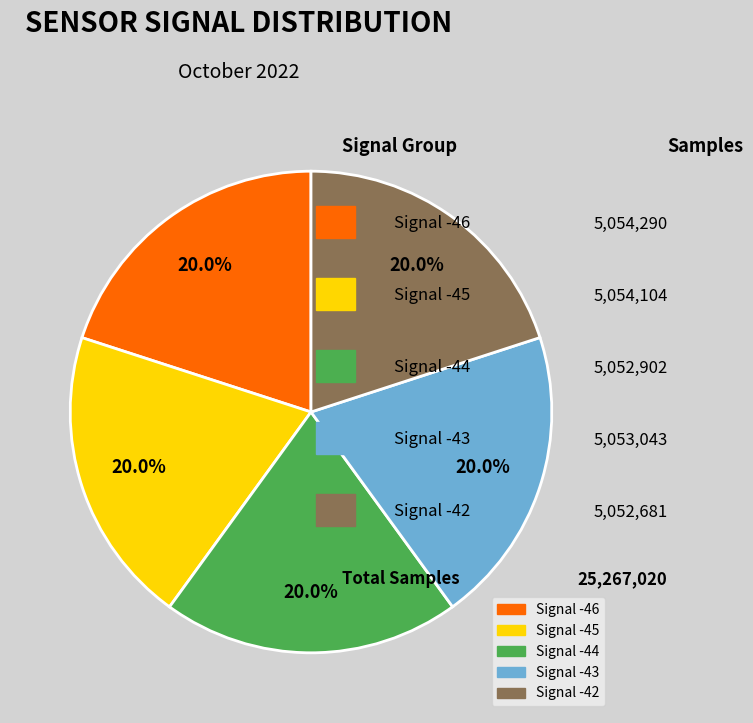

Is there any slice that represents more than half of the pie?

No